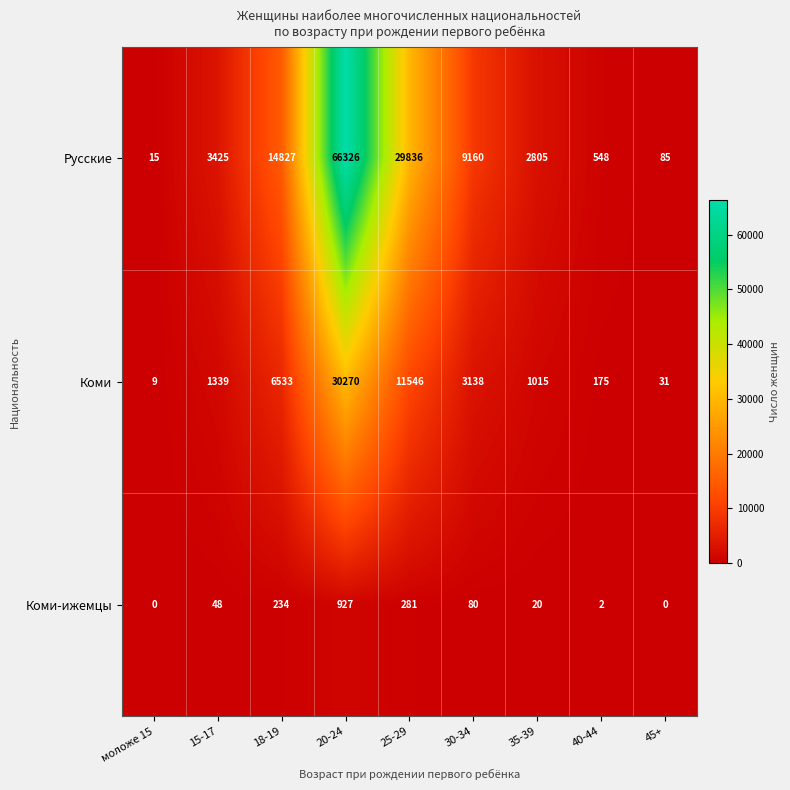

Where is Русские nearest to the value 33170?

25-29